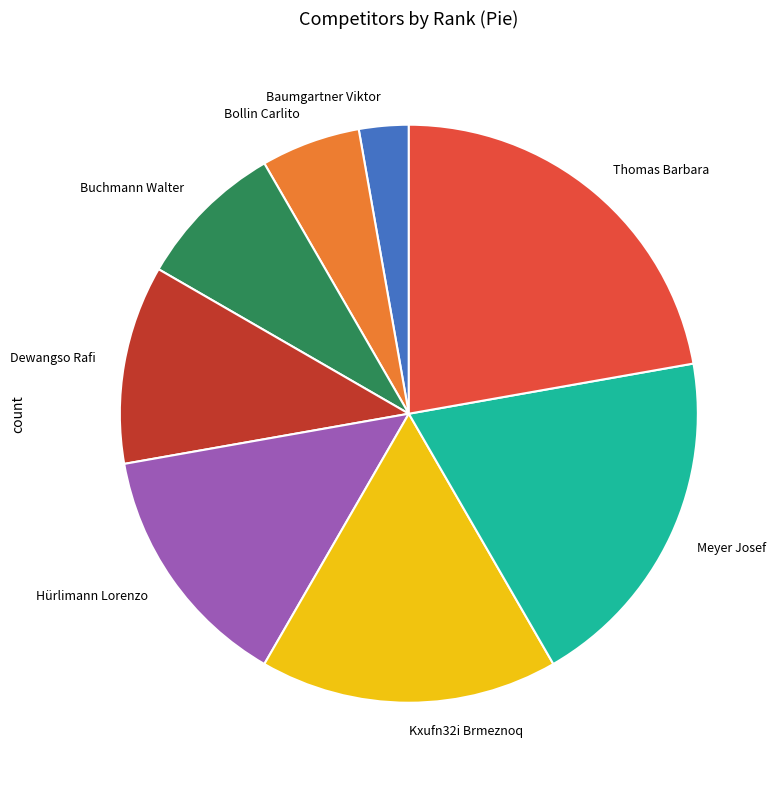

Combined, do Meyer Josef and Bollin Carlito account for over 50%?

No